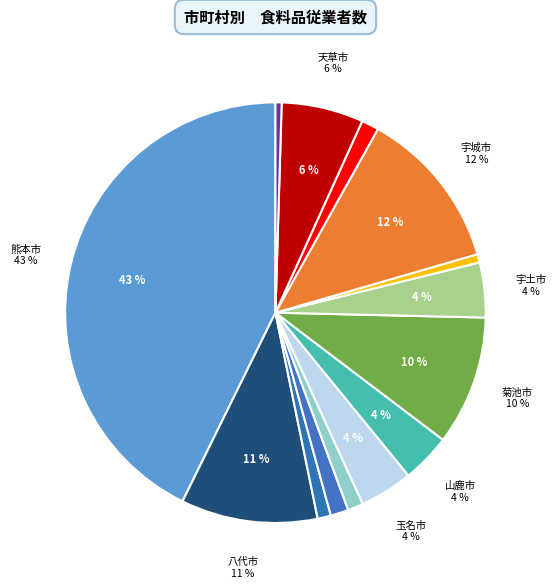

To the nearest percent, what is the difference between the largest and smallest slice percentages?

42%